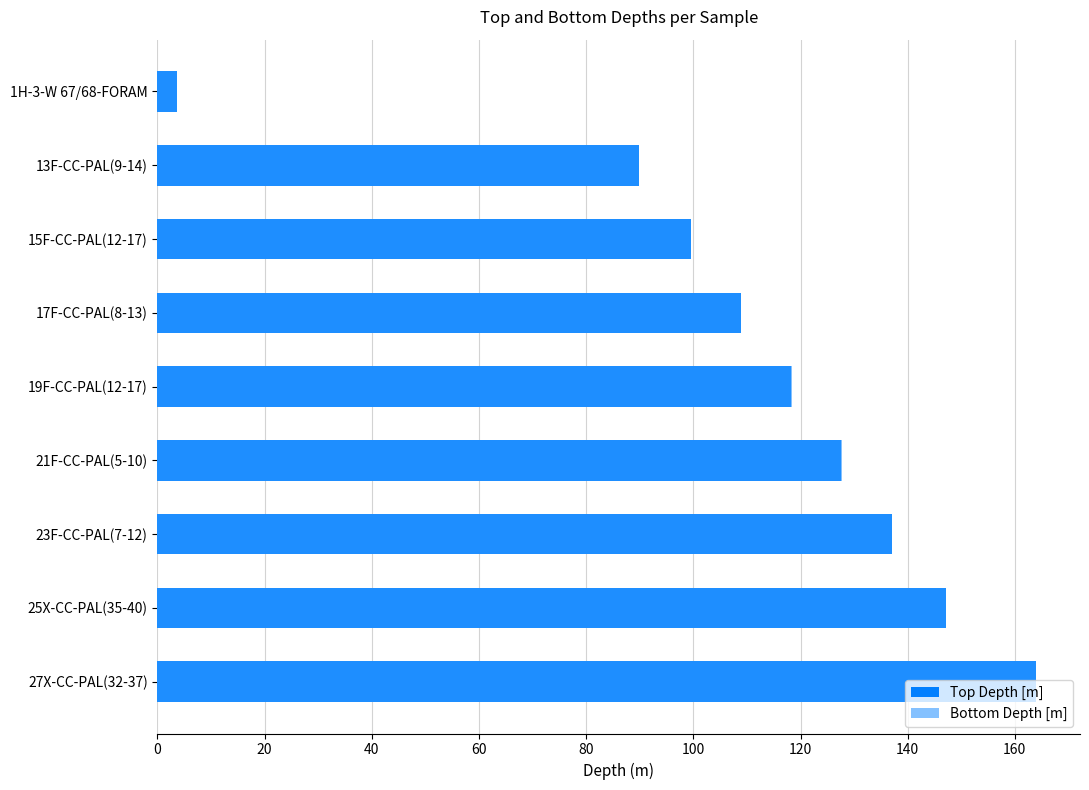

Which series has the largest range (max minus min)?

Bottom Depth [m]